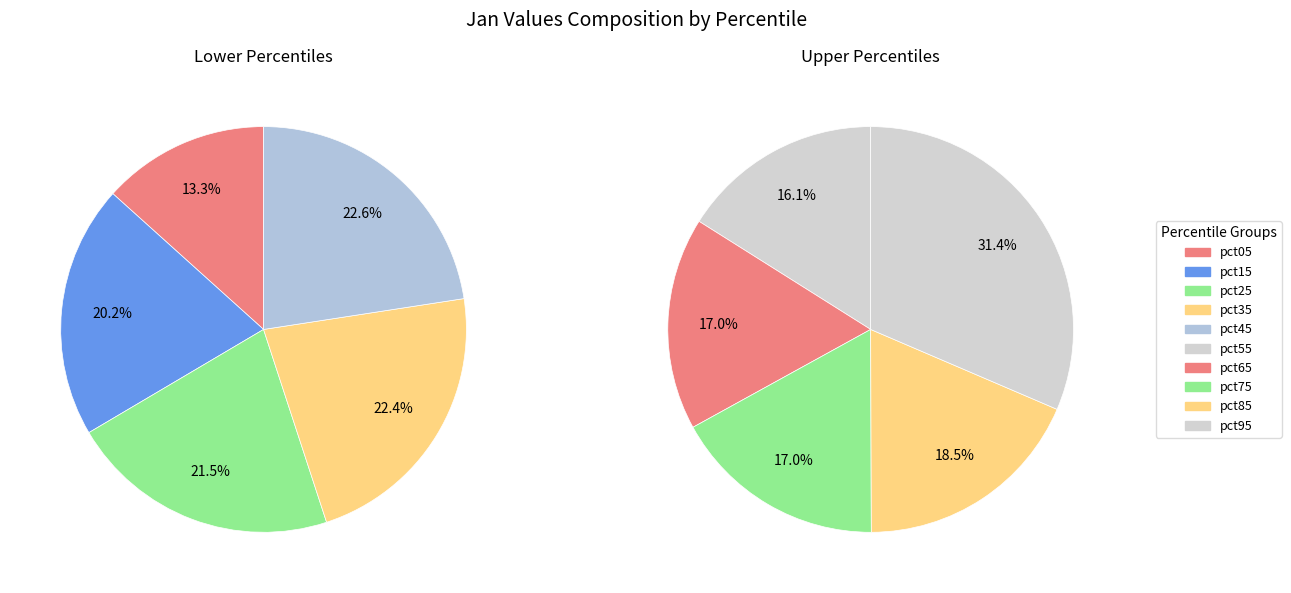

Is there a majority slice in this chart?

No